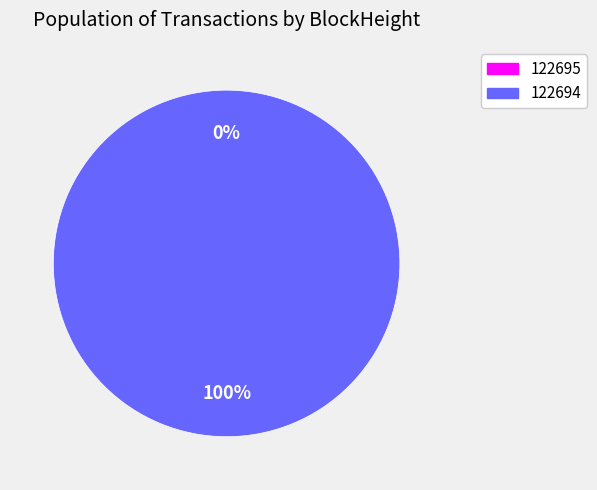

How many slices are in this pie chart?

2